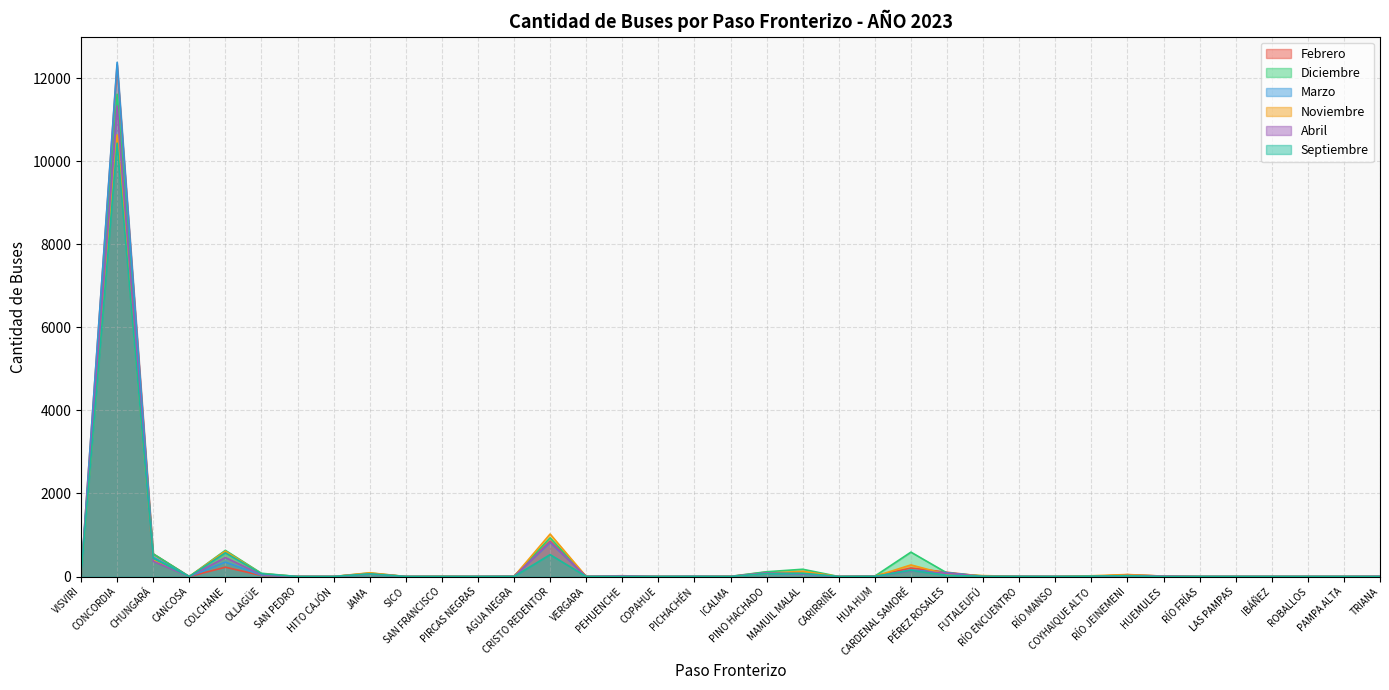

How many distinct data groups are displayed?

6